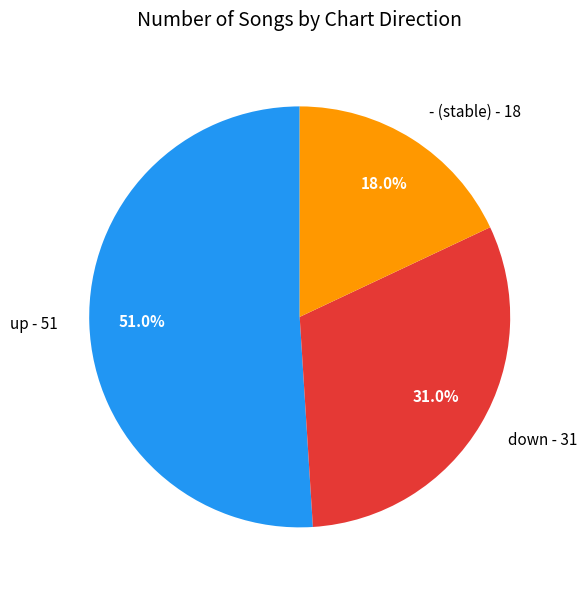

To the nearest percent, what percentage of the pie is down?

31%